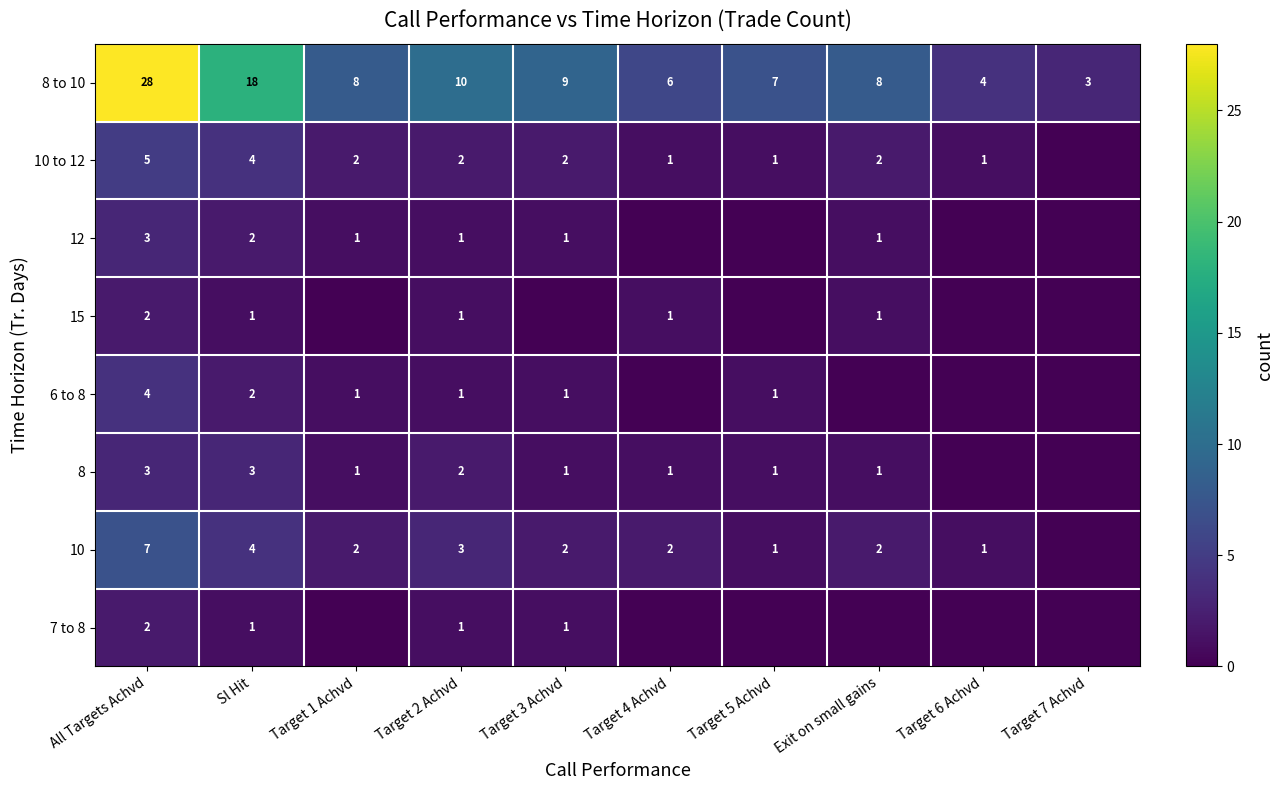

At how many categories does at least one series exceed 10?

2